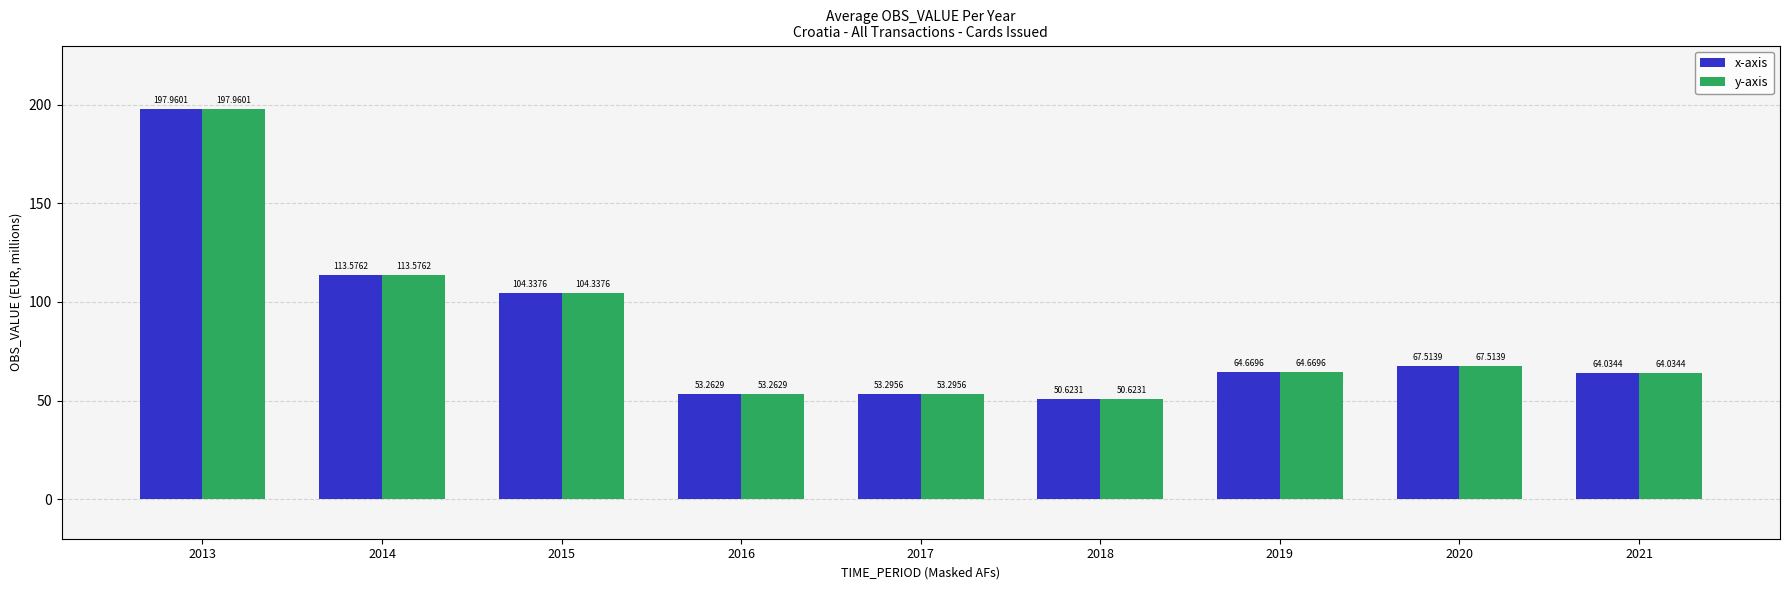

Count the number of categories in the chart.

9